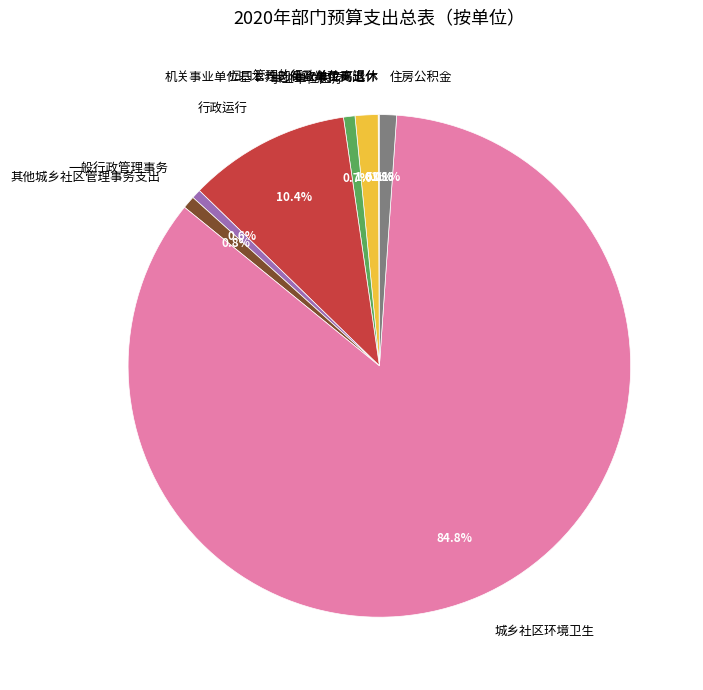

Is it true that 城乡社区环境卫生 is 85% of the pie?

True